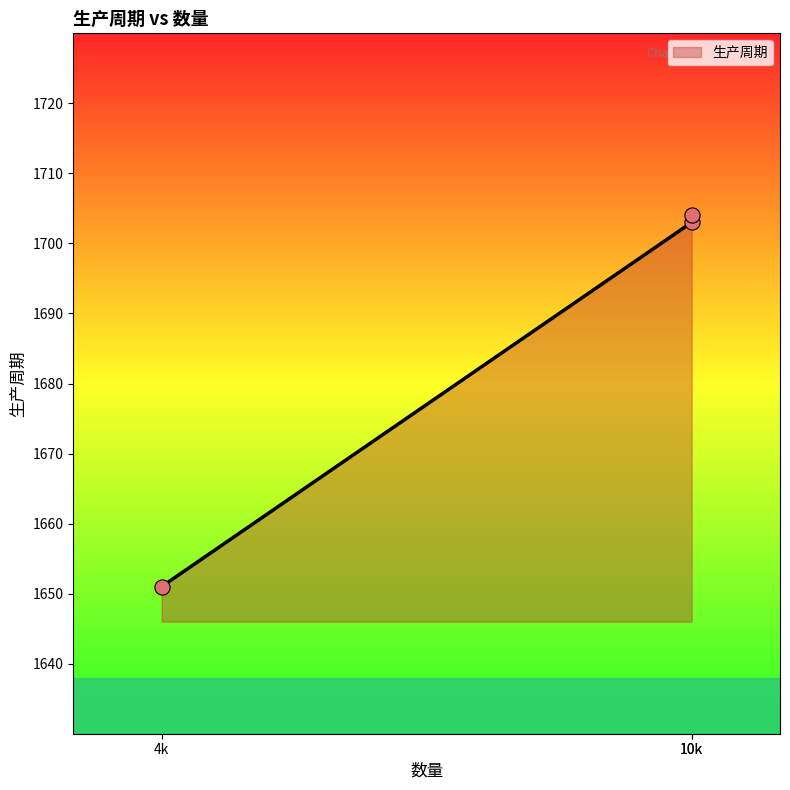

Which has a higher value, CA1811751D1 (10000) or TEMP928 (10000)?

TEMP928 (10000)